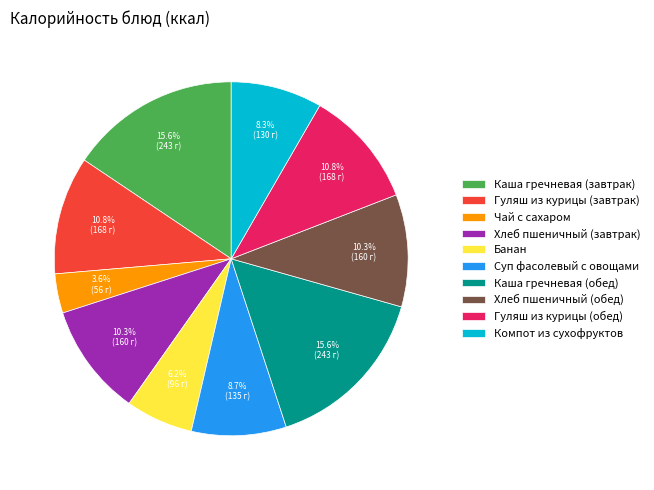

What percentage is the Хлеб пшеничный (завтрак) slice, to the nearest percent?

10%